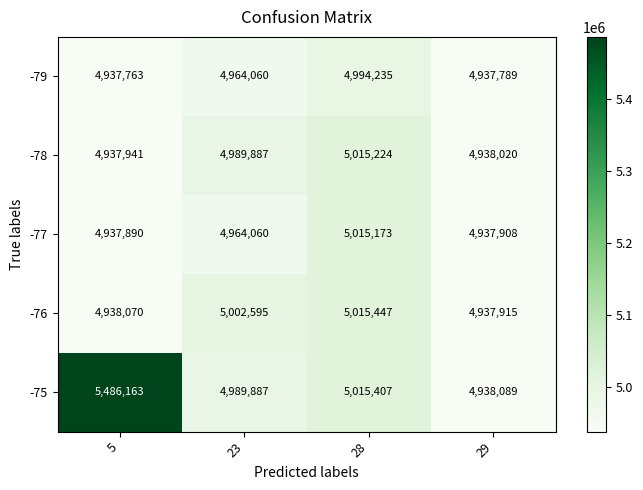

At which label is -79 closest to 4965999?

23